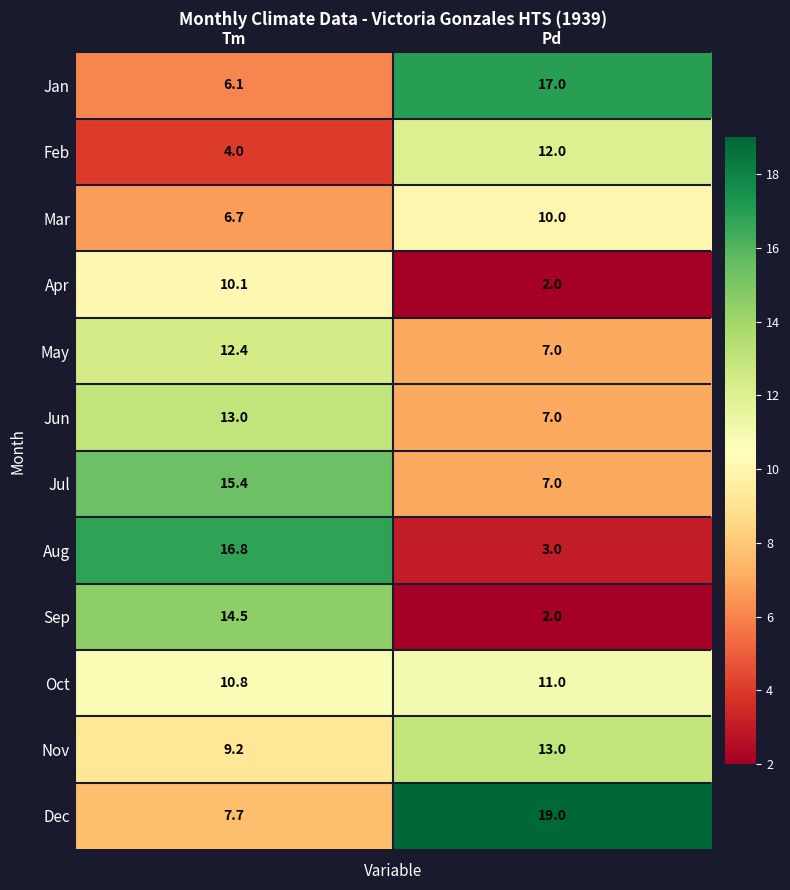

Read the Dec value at Pd.

19.0